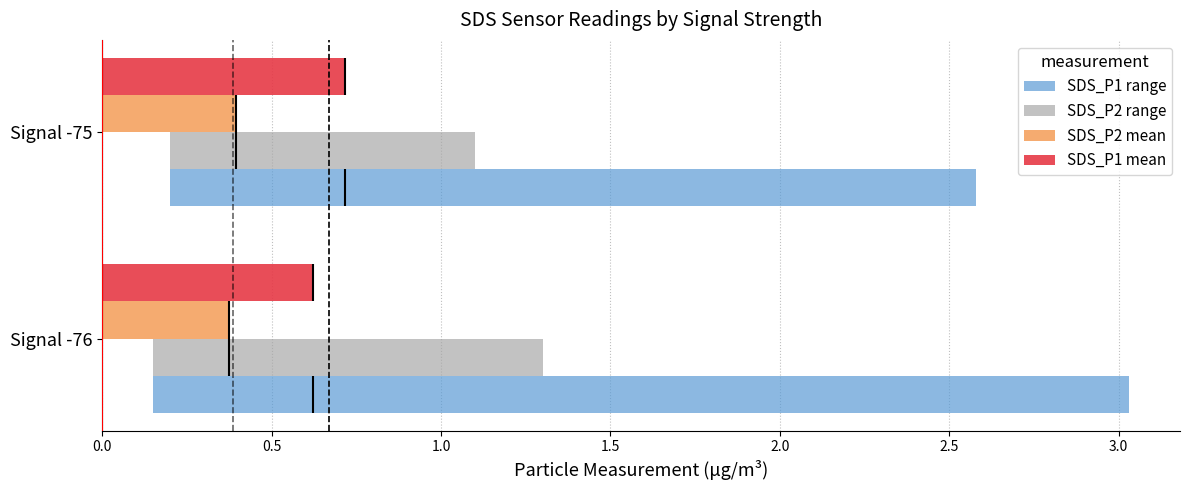

Rank the series by their maximum value, from highest to lowest.

SDS_P1 range, SDS_P2 range, SDS_P1 mean, SDS_P2 mean